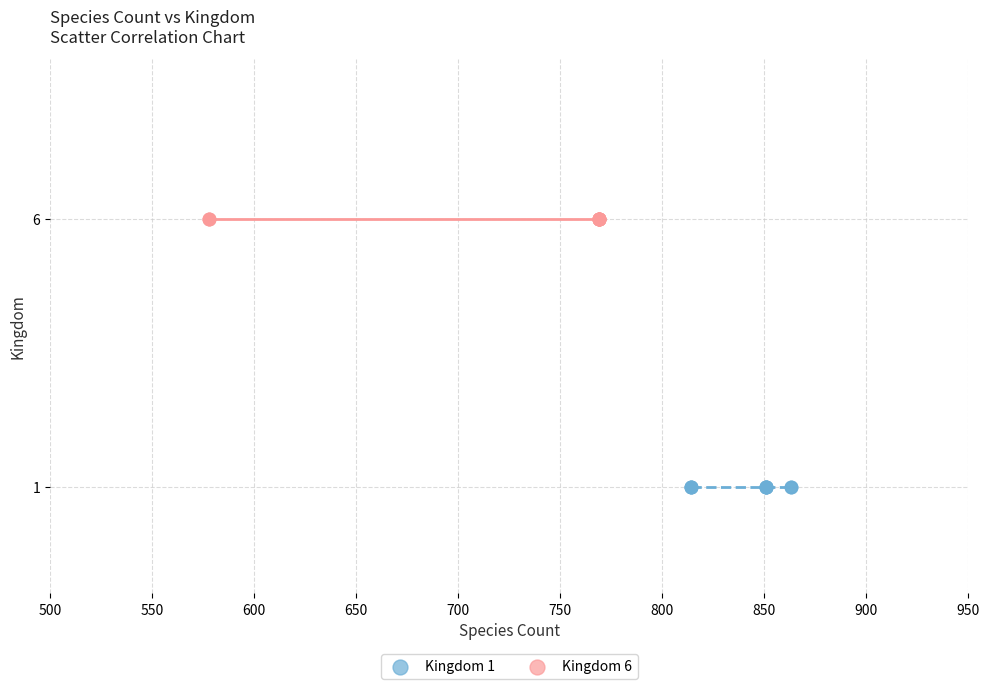

Which series contains the lowest Y value?

Kingdom 1